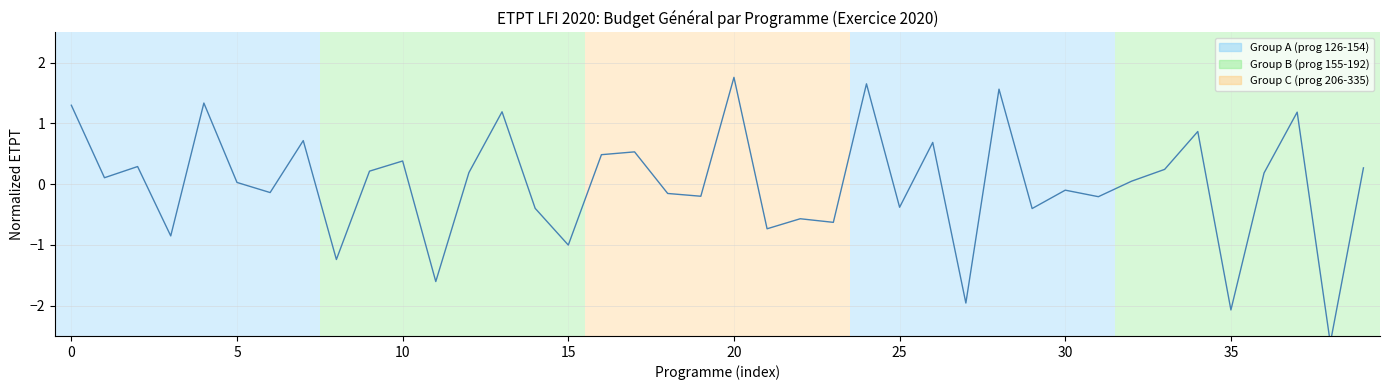

True or false: the data shows -2.1 at 35.

True